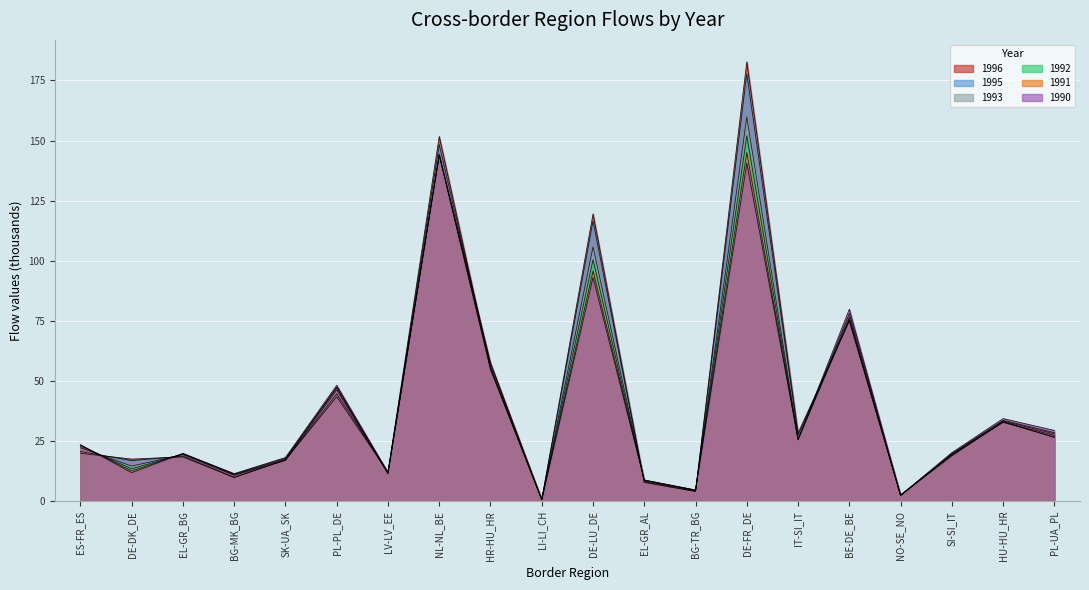

Rank the series by their maximum value, from highest to lowest.

1996, 1995, 1993, 1992, 1991, 1990